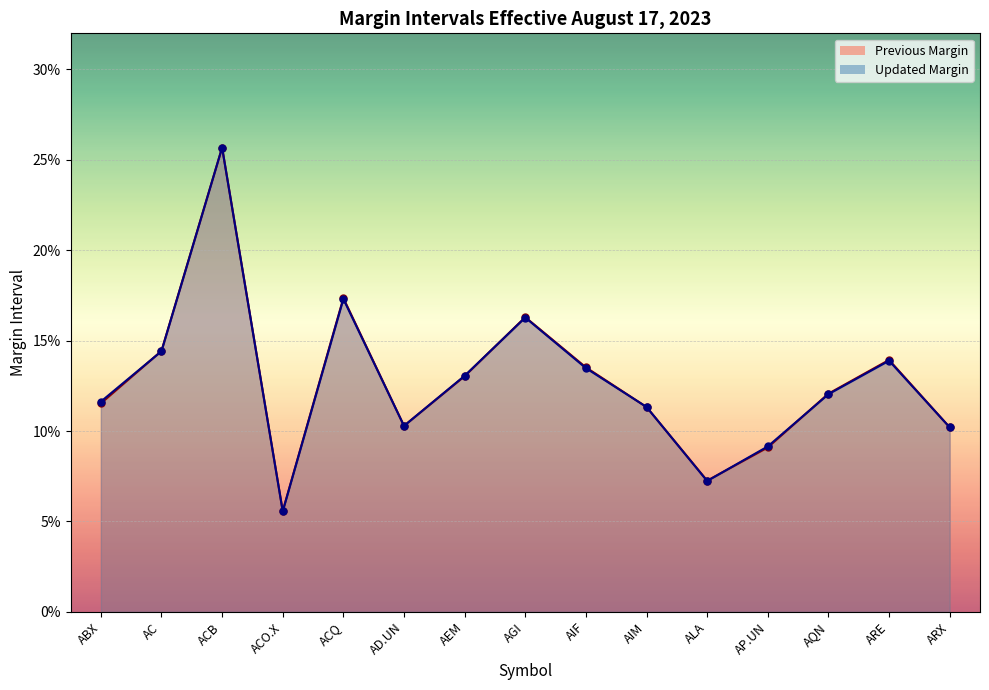

Reading right to left, what are all the values shown in this chart?

Previous Margin line: ARX=0.1	ARE=0.1	AQN=0.1	AP.UN=0.1	ALA=0.1	AIM=0.1	AIF=0.1	AGI=0.2	AEM=0.1	AD.UN=0.1	ACQ=0.2	ACO.X=0.1	ACB=0.3	AC=0.1	ABX=0.1
Updated Margin line: ARX=0.1	ARE=0.1	AQN=0.1	AP.UN=0.1	ALA=0.1	AIM=0.1	AIF=0.1	AGI=0.2	AEM=0.1	AD.UN=0.1	ACQ=0.2	ACO.X=0.1	ACB=0.3	AC=0.1	ABX=0.1